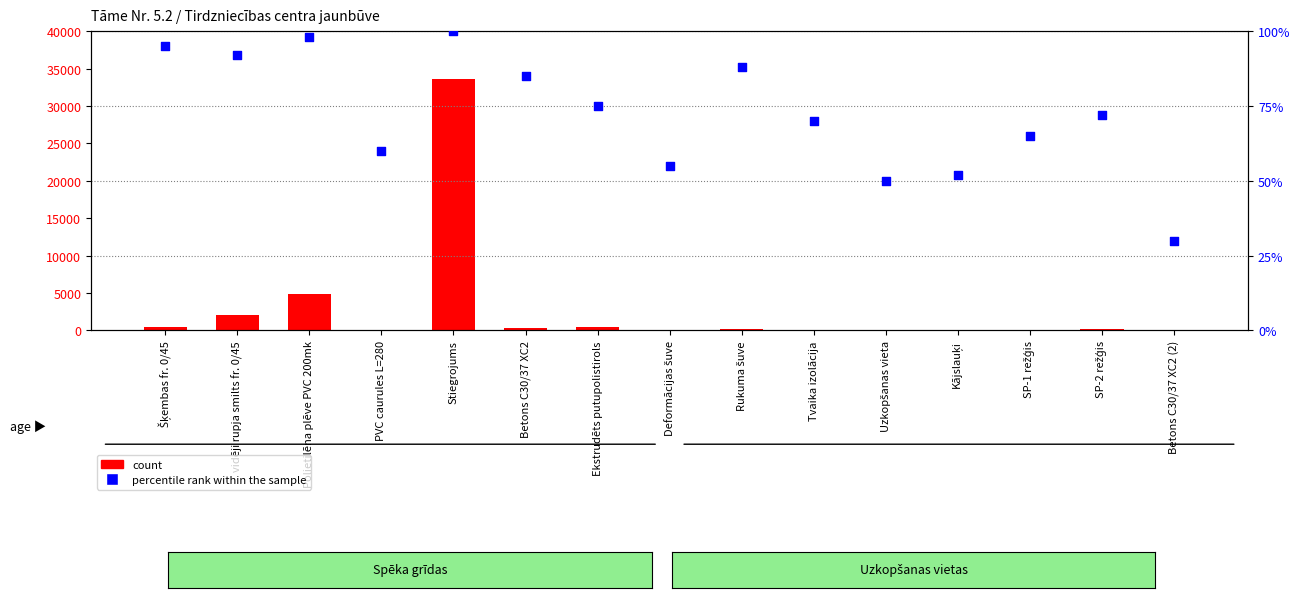

Which series reaches the minimum Y coordinate?

count